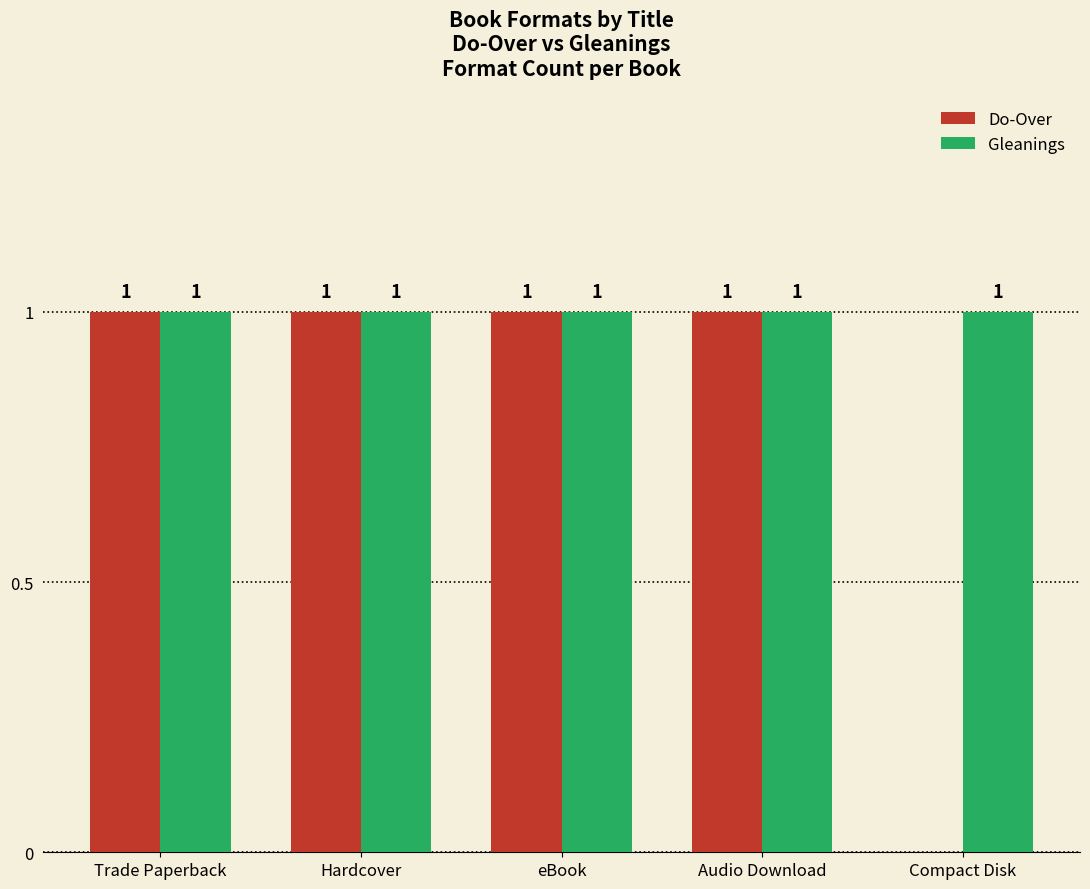

Is it true that Gleanings equals 2 at Compact Disk?

False